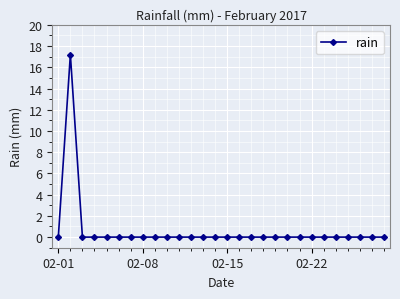

Does the chart display data point markers on the line(s)?

Yes